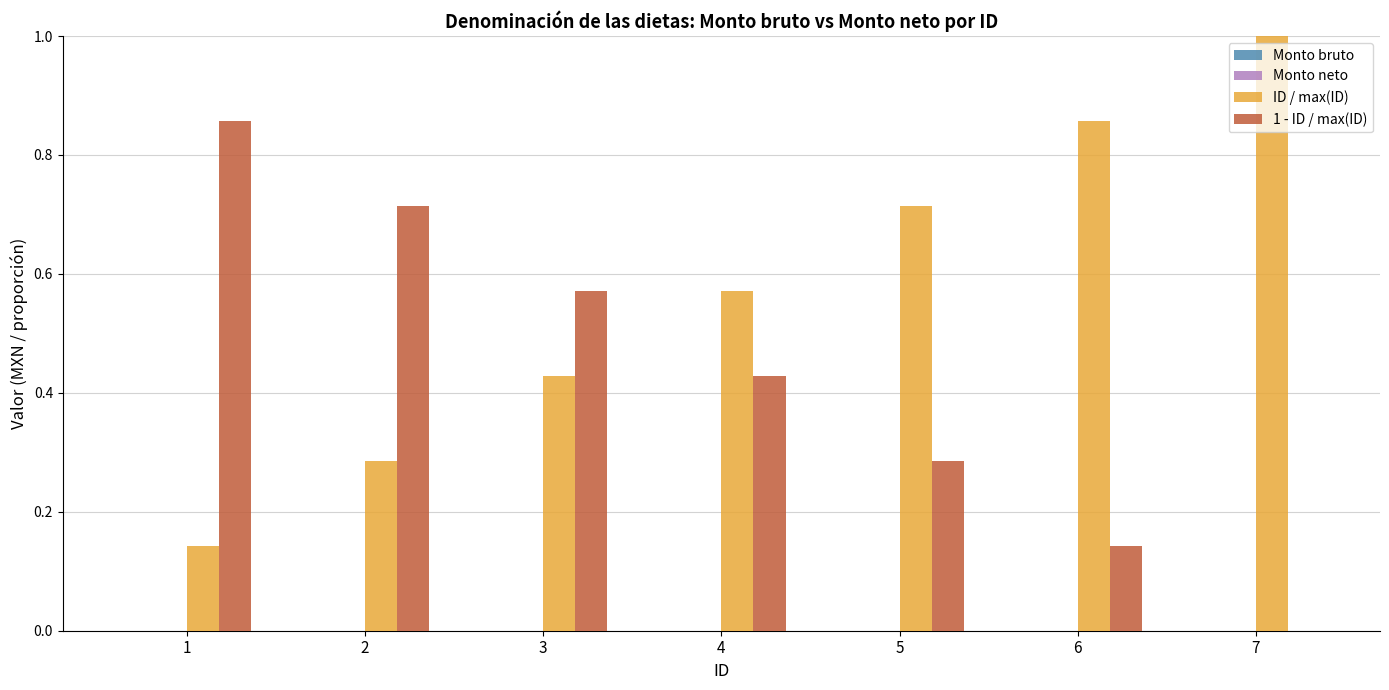

How many groups of bars are there?

7